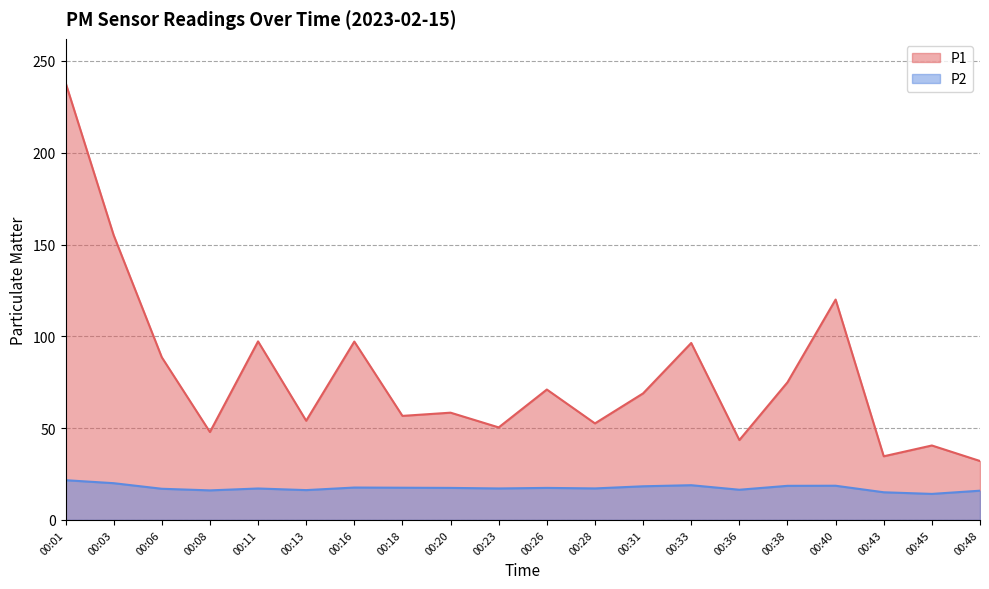

The P2 series shows 18.9 at 00:33. True or false?

True